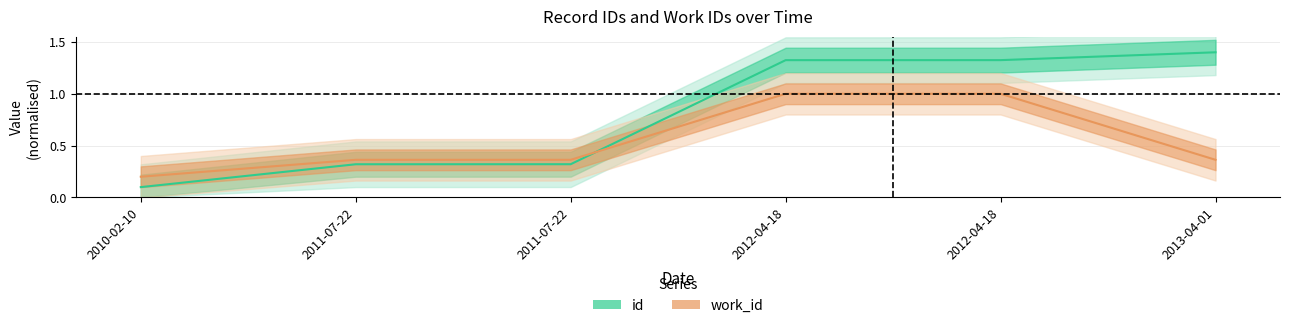

Reading left to right, what are all the values shown in this chart?

id: 0.1	0.3	0.3	1.3	1.3	1.4
work_id: 0.2	0.4	0.4	1.0	1.0	0.4